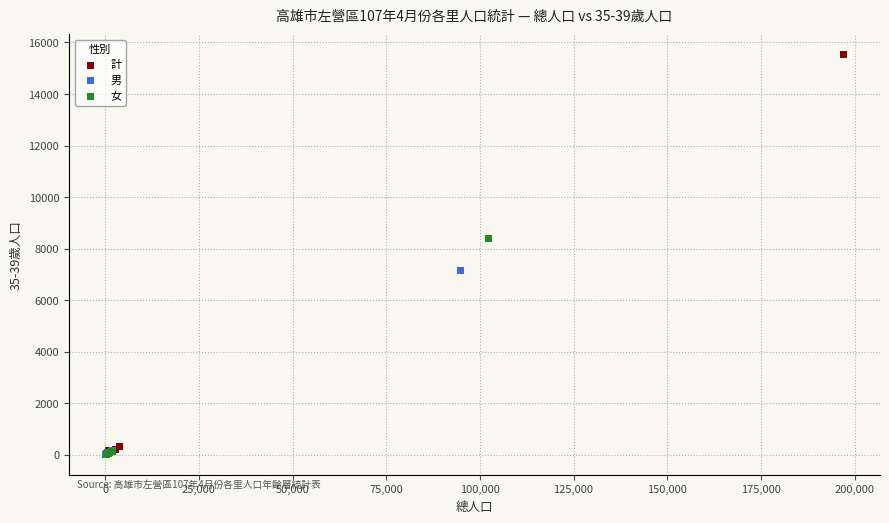

Which series contains the highest Y value?

計